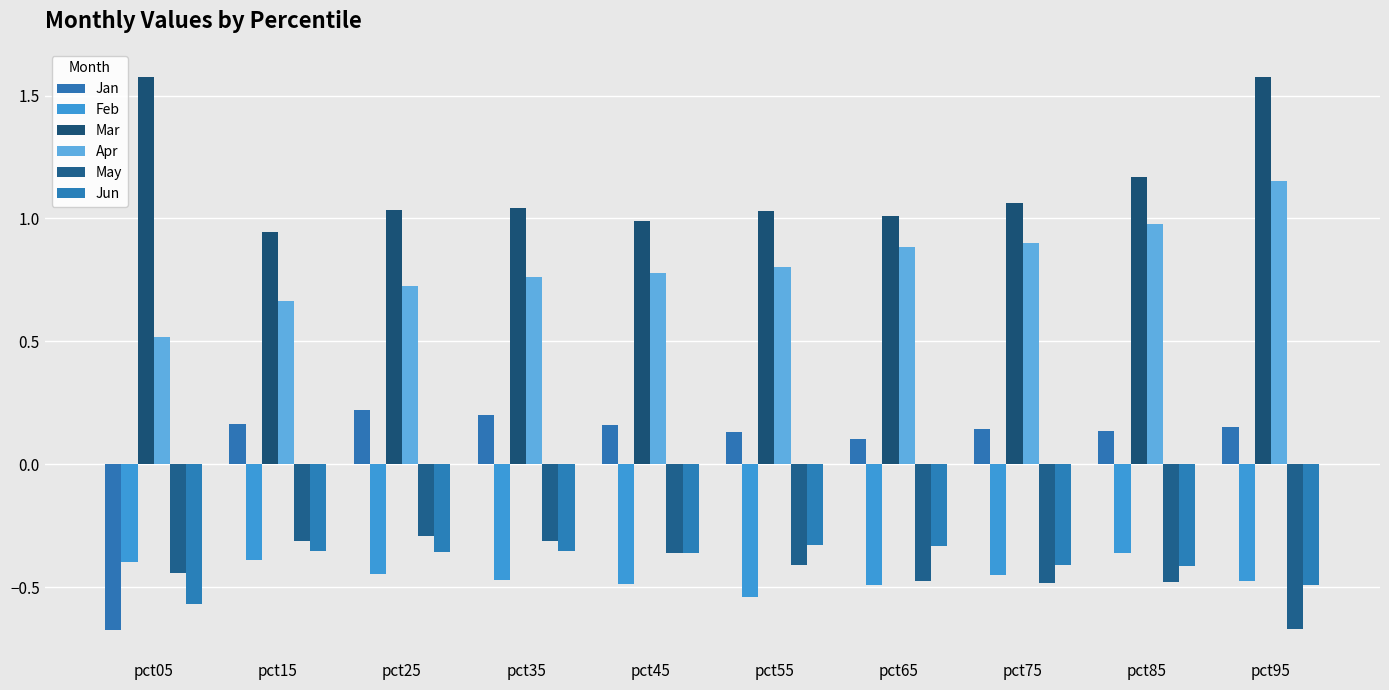

What is the lowest value of the Feb series?

-0.5